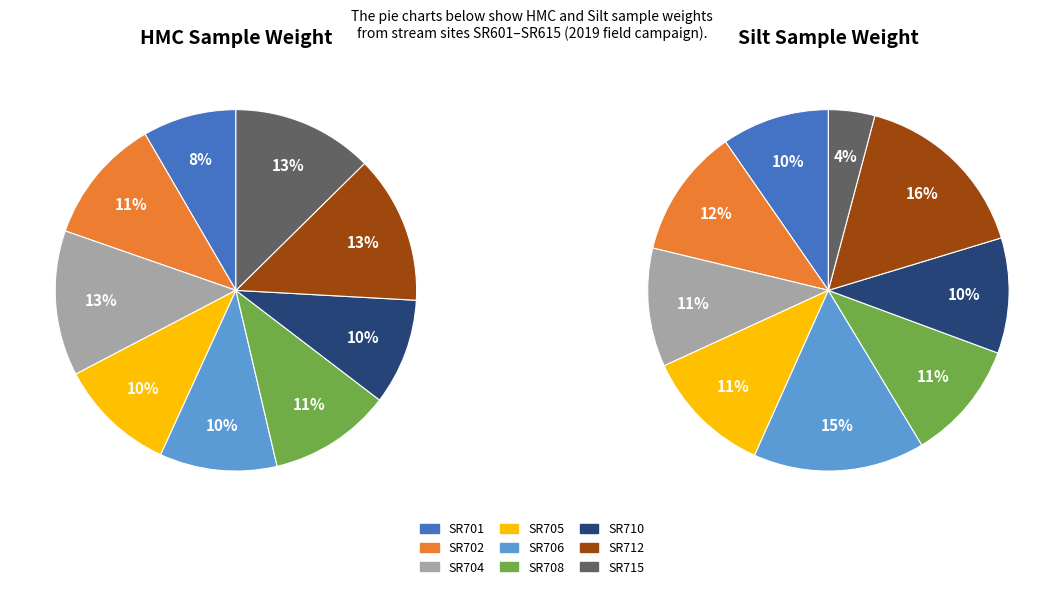

To the nearest percent, what percentage of the pie is SR705?

11%